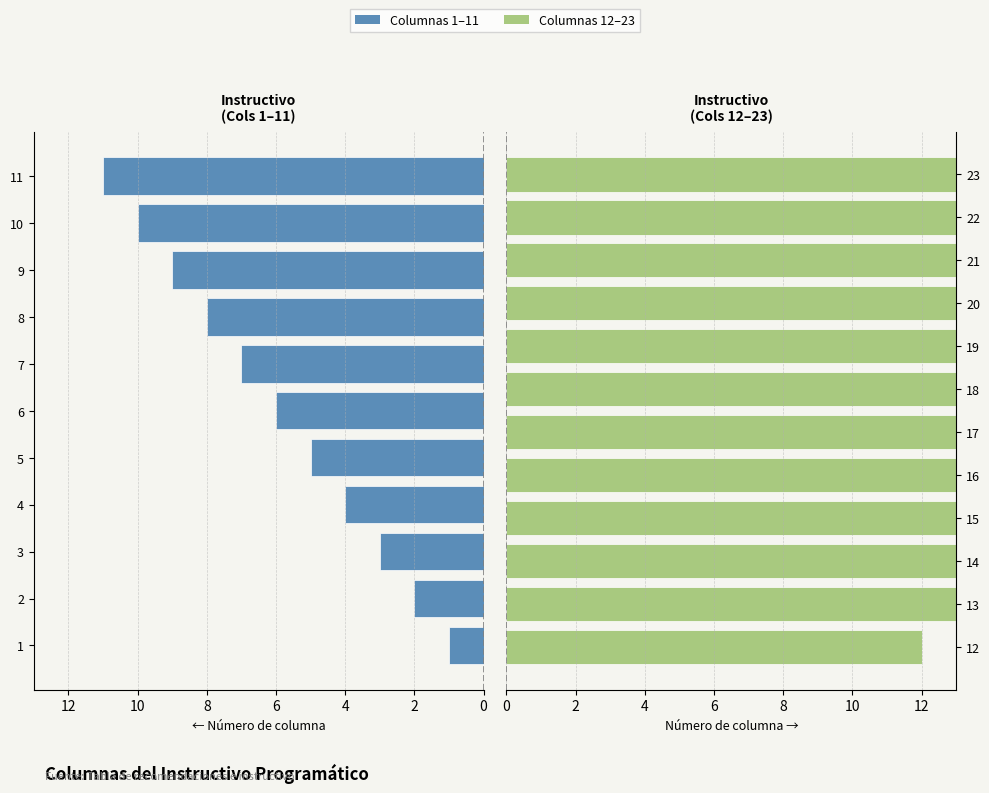

Reading right to left, list all the values displayed in this chart.

23=23	22=22	21=21	20=20	19=19	18=18	17=17	16=16	15=15	14=14	13=13	12=12	11=11	10=10	9=9	8=8	7=7	6=6	5=5	4=4	3=3	2=2	1=1